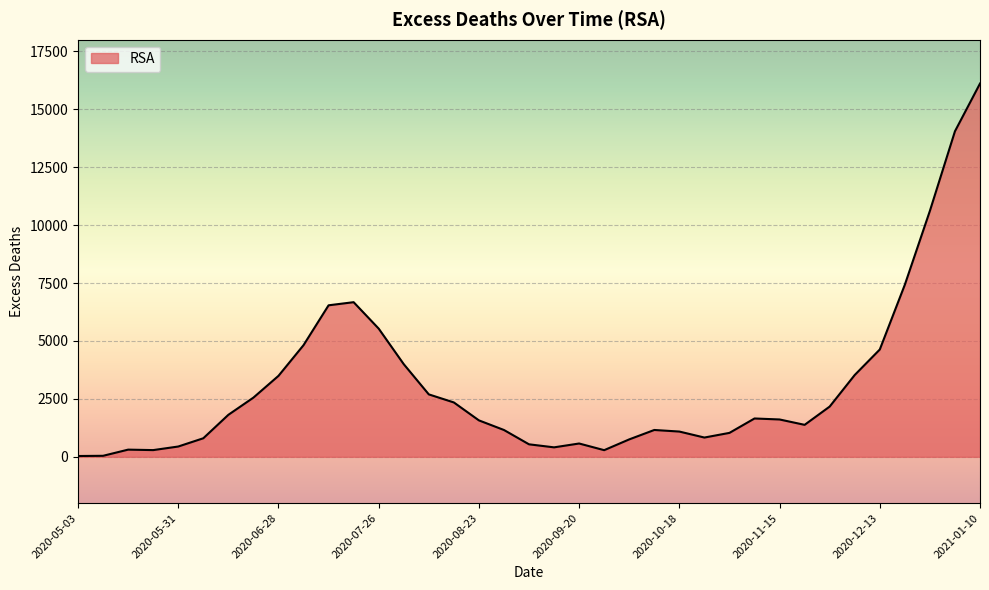

What is the difference between the maximum and minimum values?

16073.1